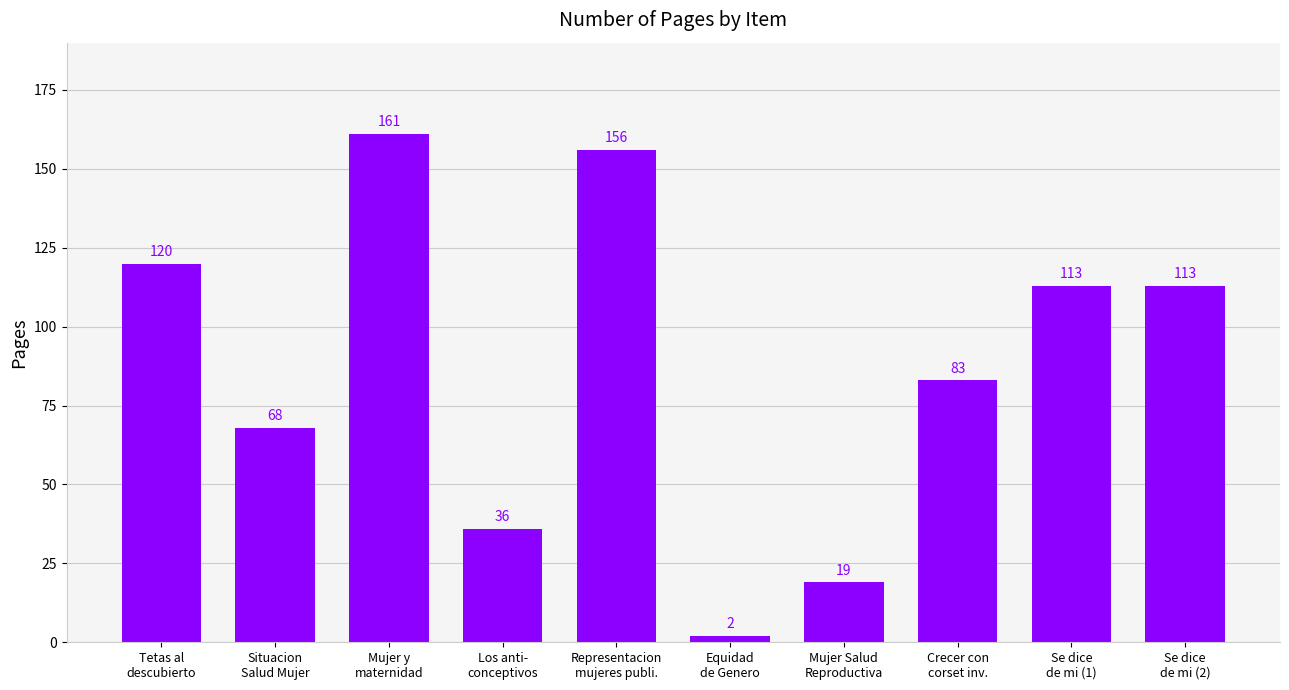

At which label is the value closest to 81?

Crecer con
corset inv.